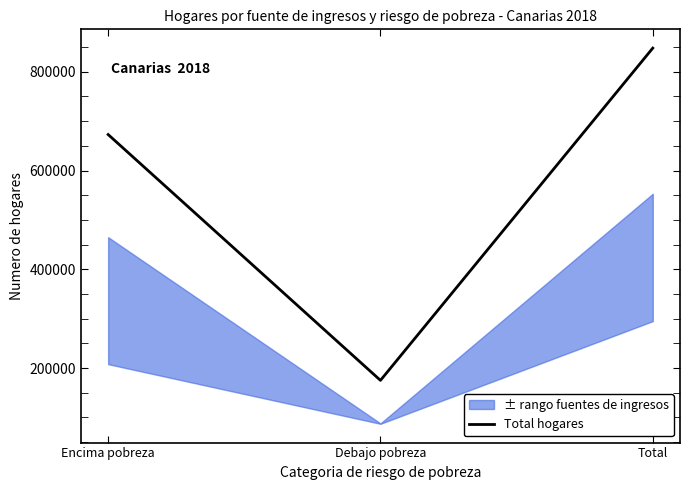

Is it true that the value at Total is 488465?

False